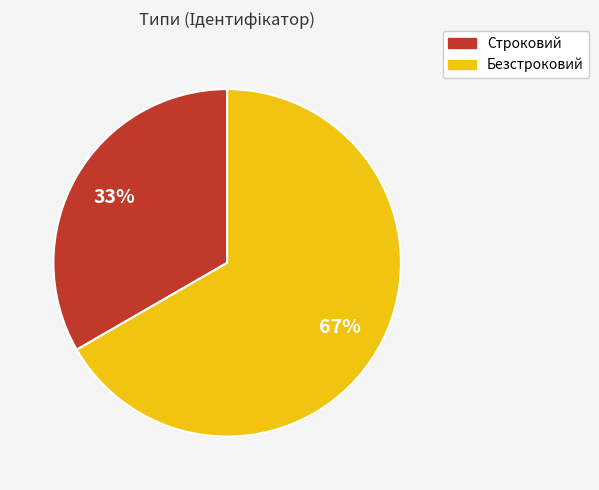

The Строковий slice represents 33% of the pie. True or false?

True